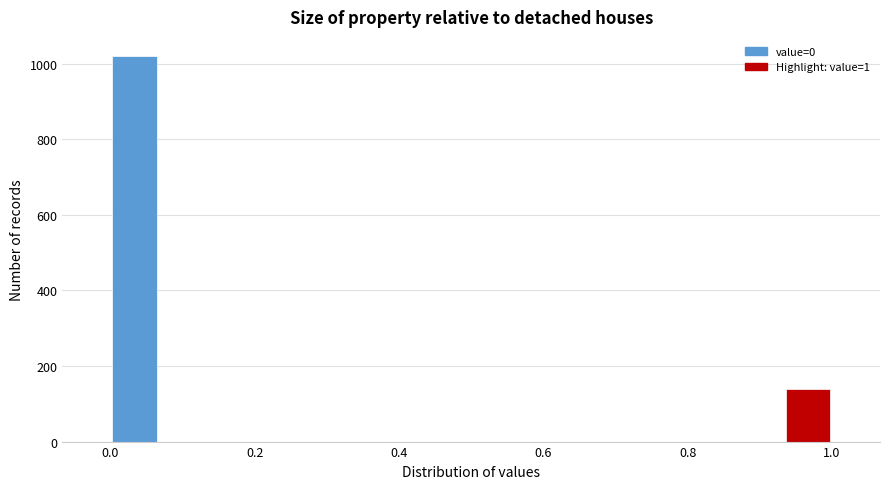

Around what value on the x-axis is the tallest bar? Give the approximate position of its centre, as read against the axis.

0.04